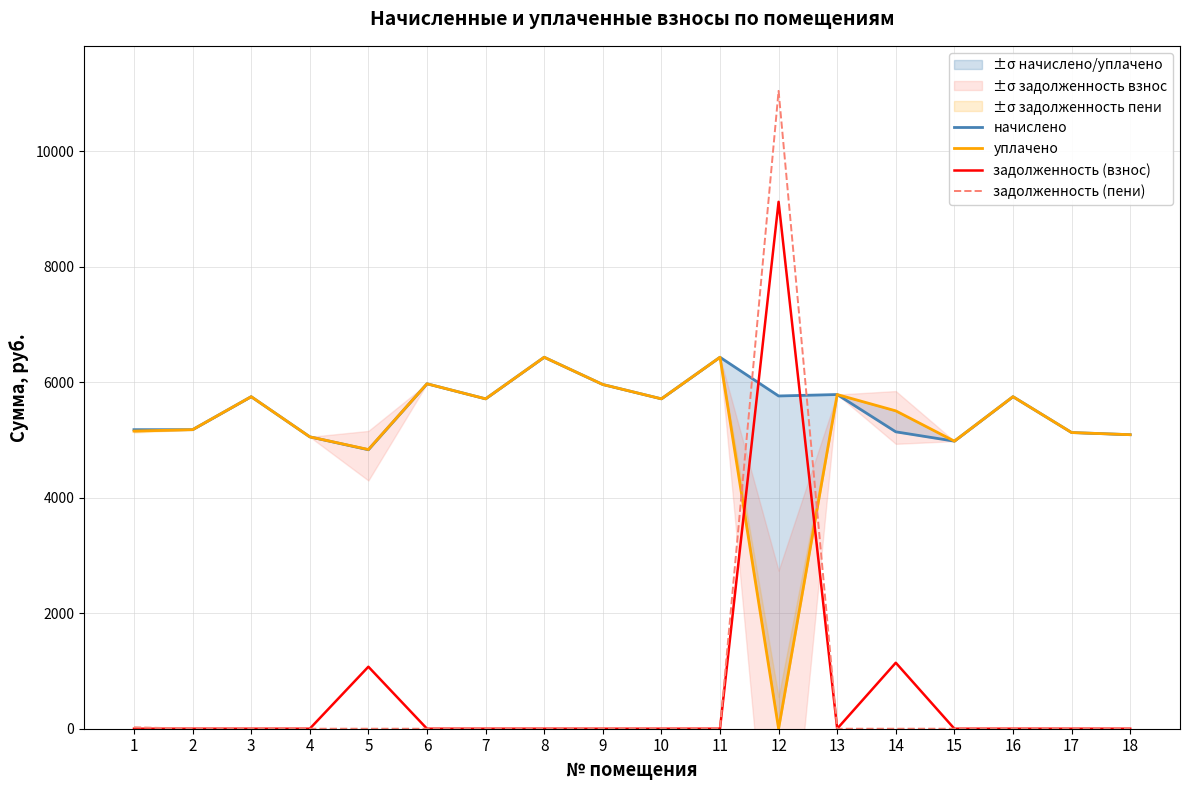

The value of начислено at 5 is 4831.4. True or false?

True